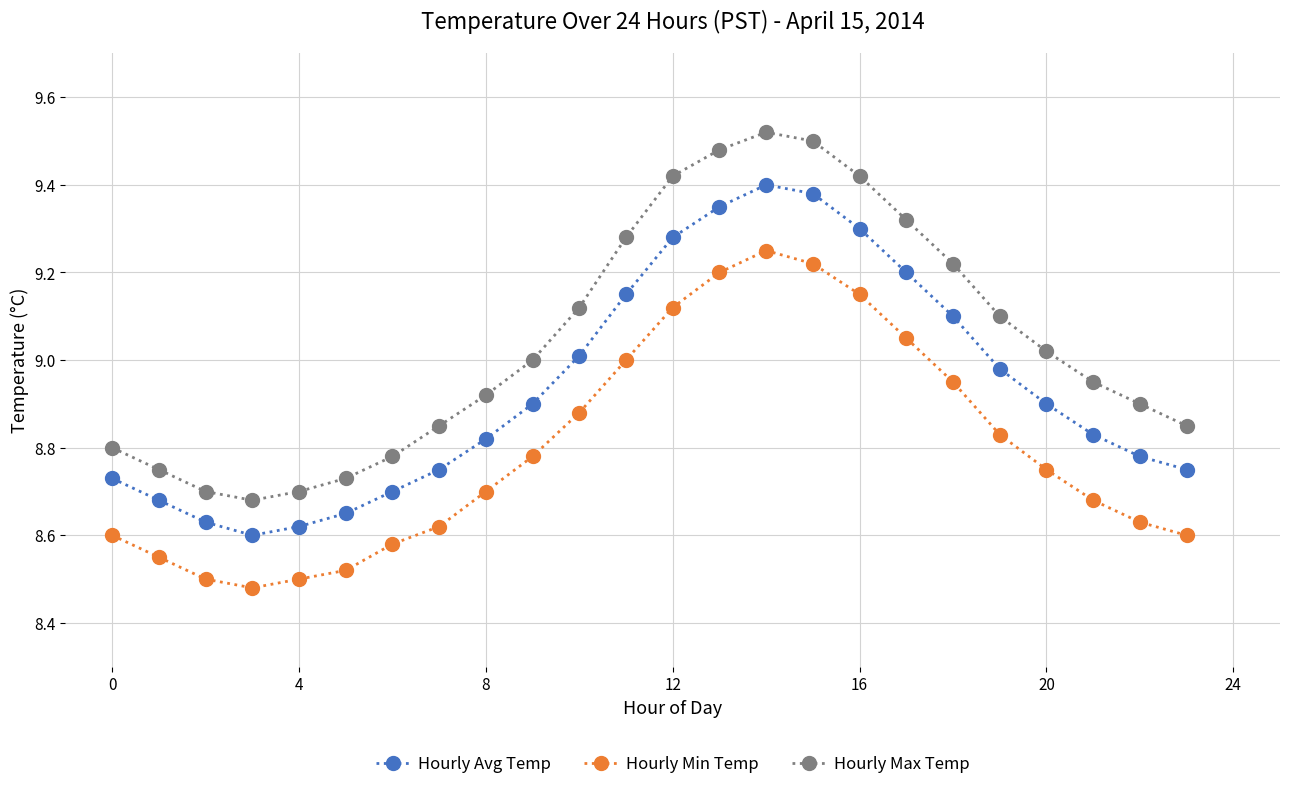

True or false: Hourly Min Temp and Hourly Avg Temp cross at least once.

False